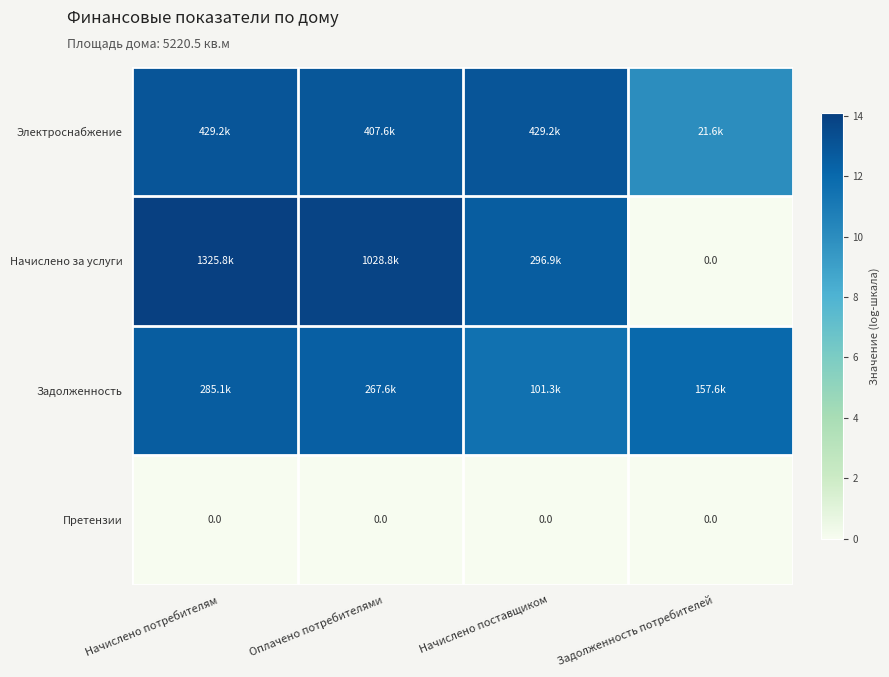

At which label is Начислено за услуги closest to 7?

Начислено поставщиком